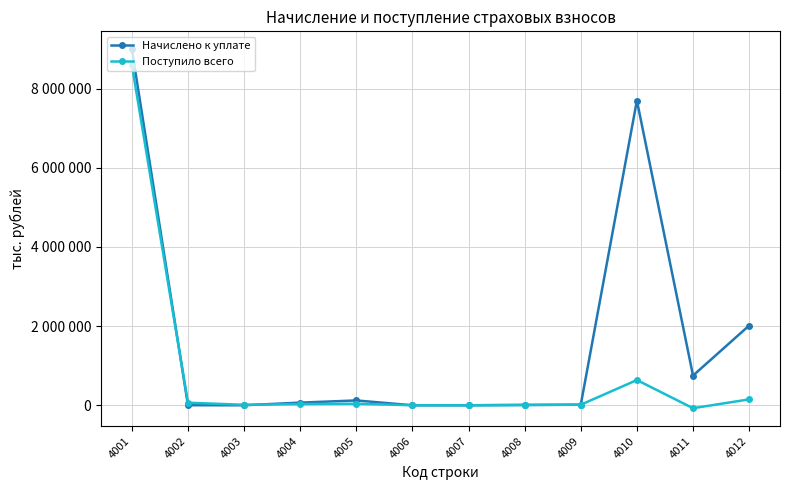

What are all the series names shown in the legend?

Начислено к уплате, Поступило всего